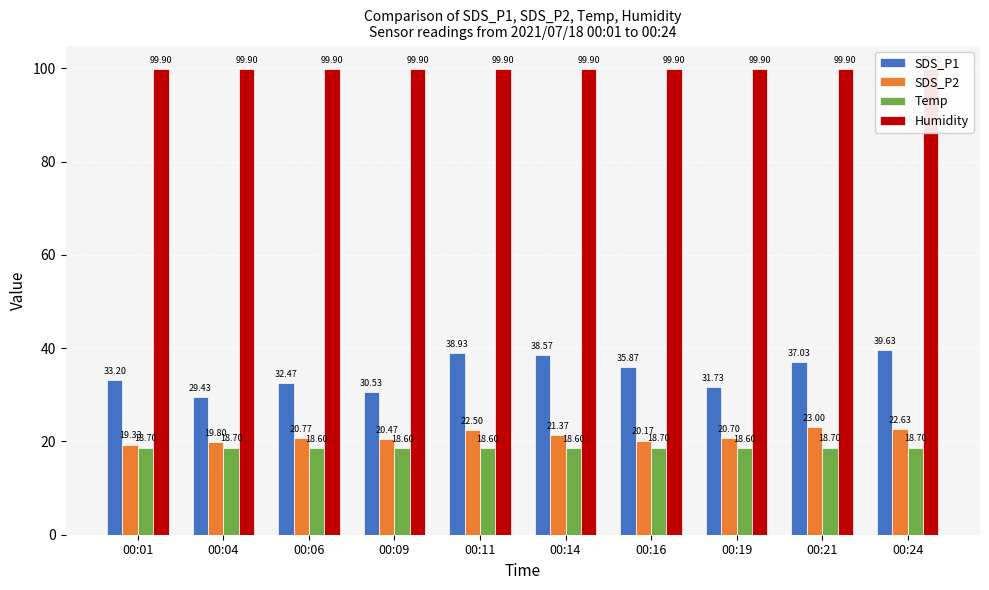

What is the value of the SDS_P1 bar at the 9th from the left?

37.0